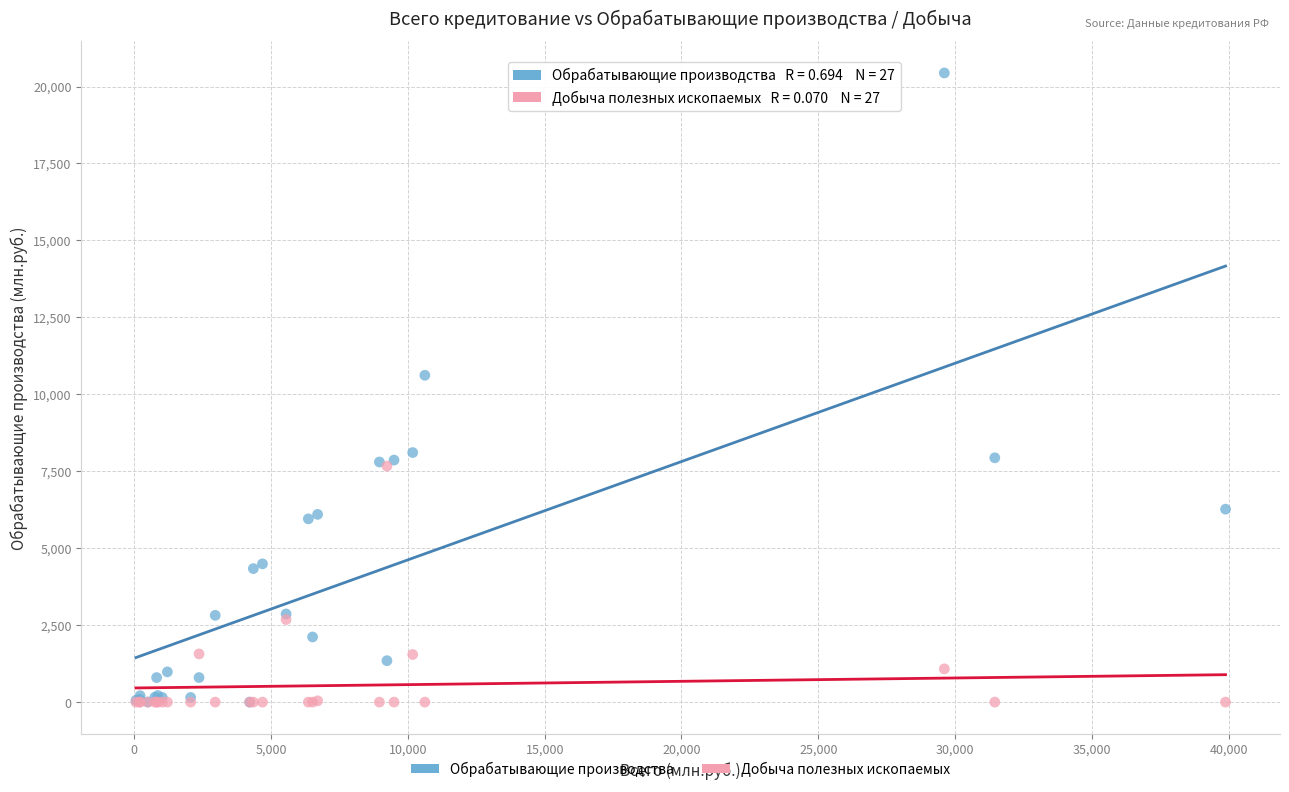

In the Обрабатывающие производства series, what Y value is closest to 10221?

10619